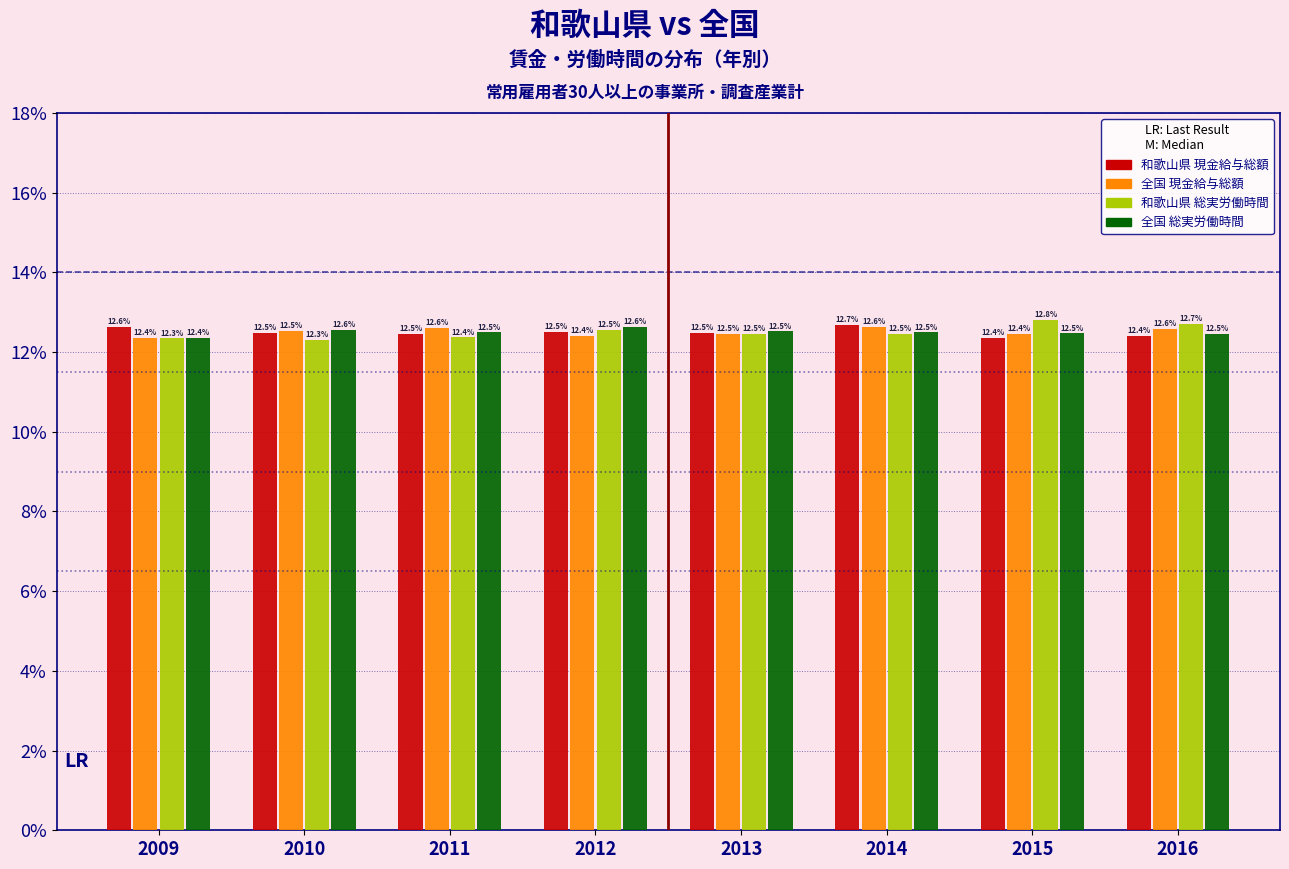

Reading right to left, what are all the values shown in this chart?

和歌山県 現金給与総額: 2016=12.4	2015=12.4	2014=12.7	2013=12.5	2012=12.5	2011=12.5	2010=12.5	2009=12.6
全国 現金給与総額: 2016=12.6	2015=12.4	2014=12.6	2013=12.5	2012=12.4	2011=12.6	2010=12.5	2009=12.4
和歌山県 総実労働時間: 2016=12.7	2015=12.8	2014=12.5	2013=12.5	2012=12.5	2011=12.4	2010=12.3	2009=12.3
全国 総実労働時間: 2016=12.5	2015=12.5	2014=12.5	2013=12.5	2012=12.6	2011=12.5	2010=12.6	2009=12.4